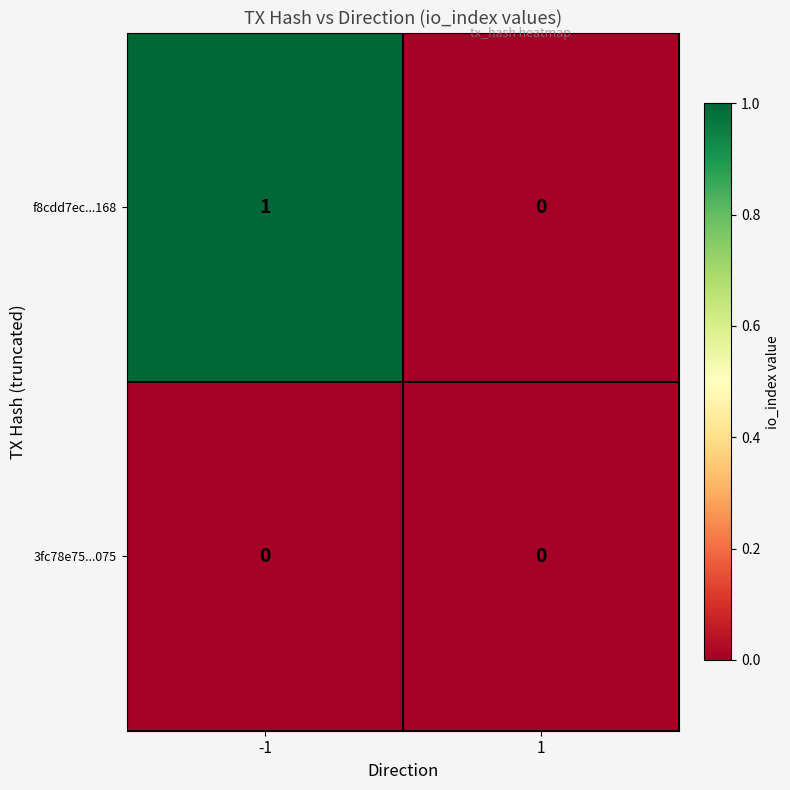

List the series in order of their peak value, highest first.

f8cdd7ec...168, 3fc78e75...075